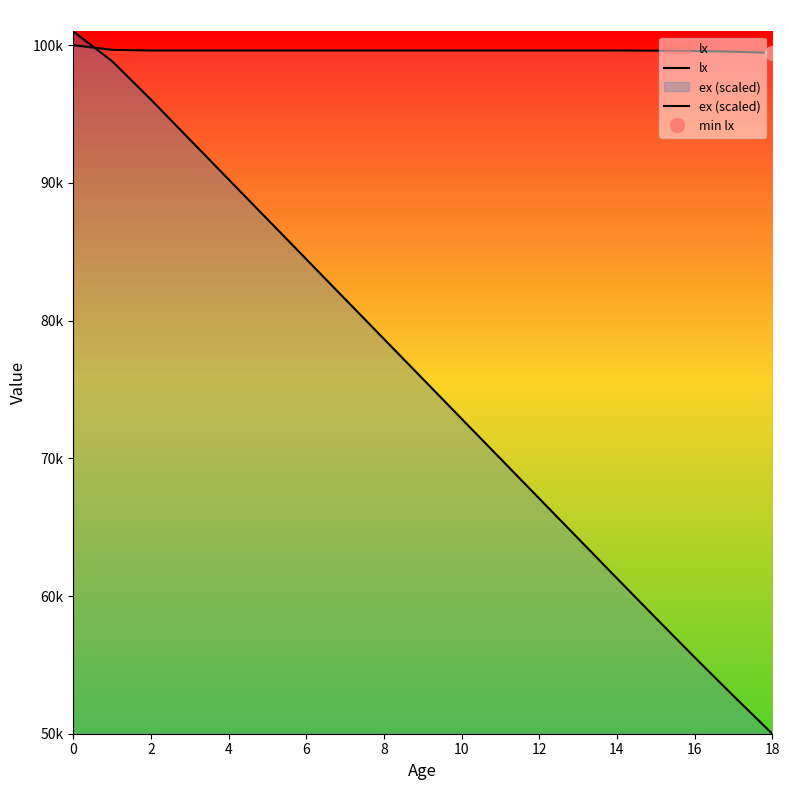

Count the number of categories in the chart.

19